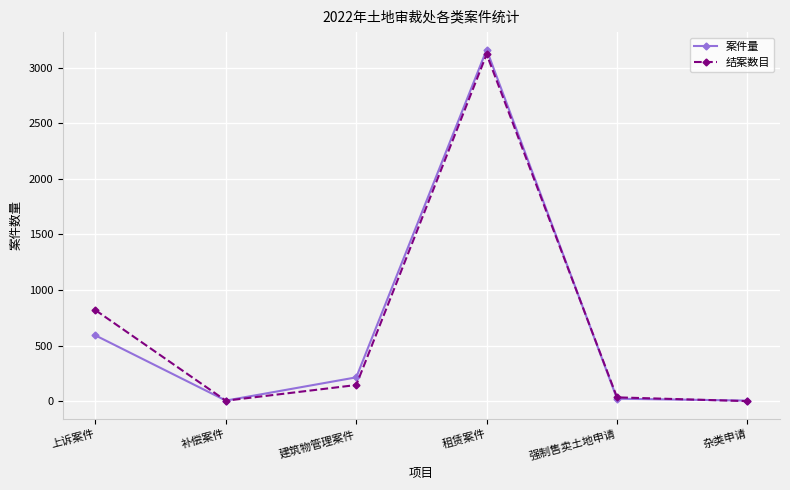

Which category has the highest value in the 结案数目 series?

租赁案件